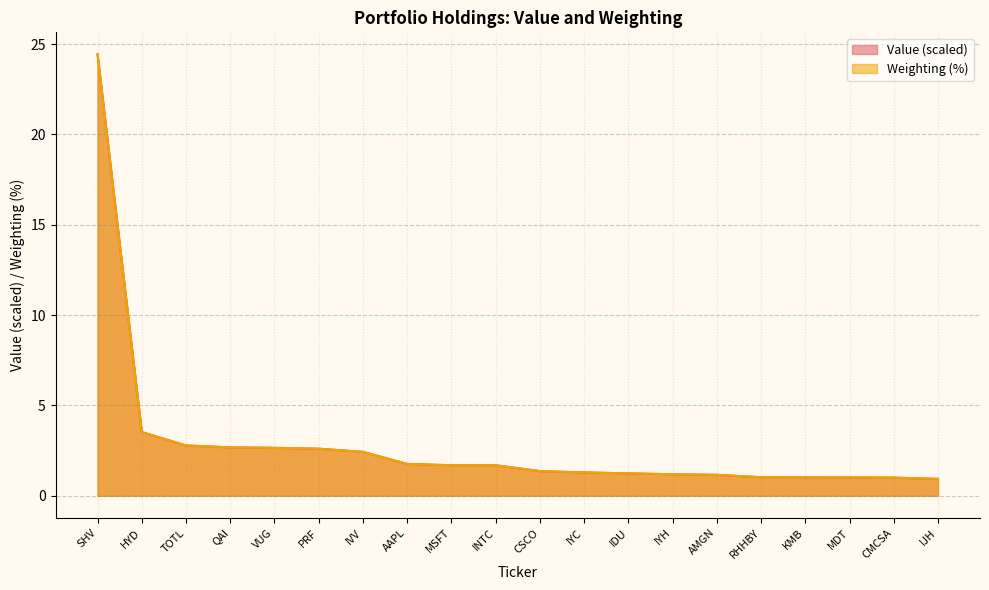

How many times do Value and Weighting cross each other?

6